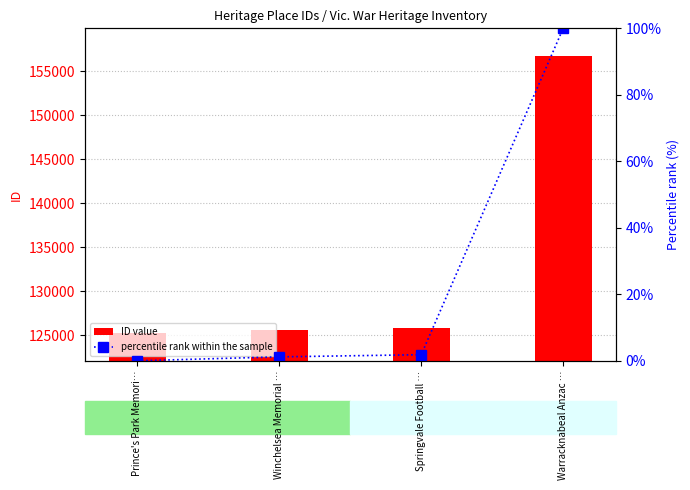

Between Prince's Park Memori… and Warracknabeal Anzac …, which is larger?

Warracknabeal Anzac …